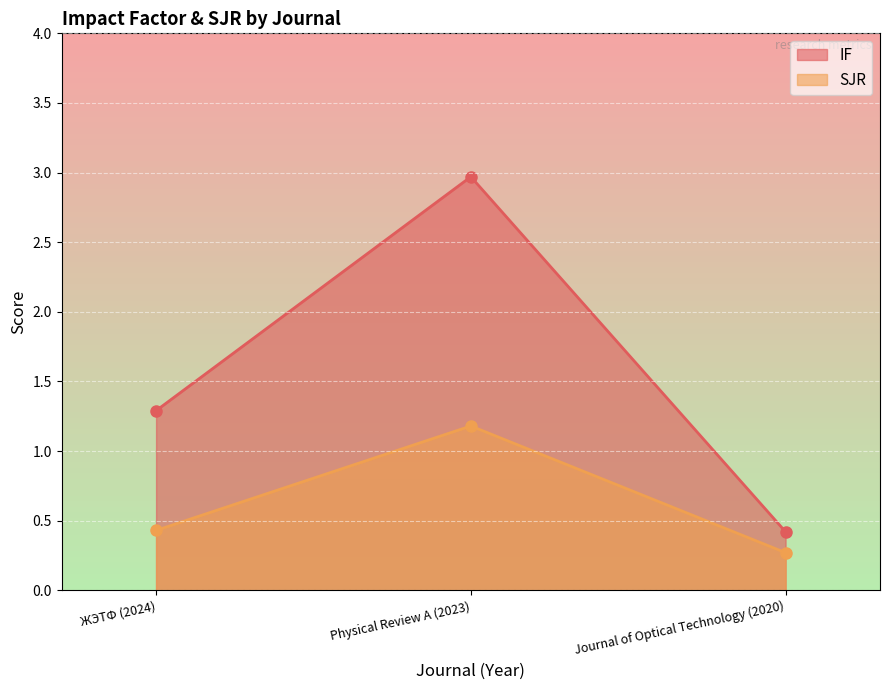

How many series are shown in this chart?

2